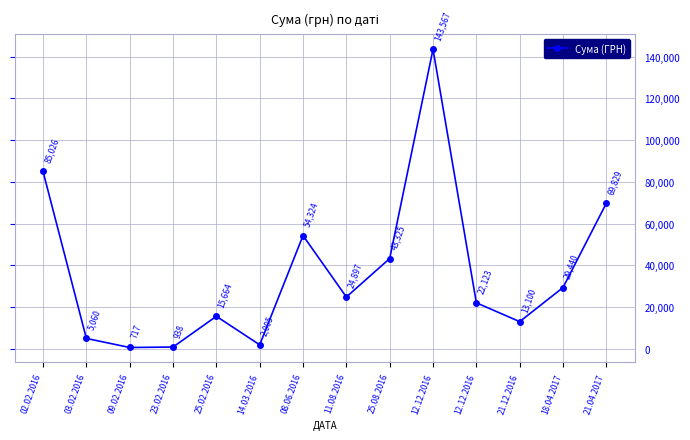

Reading right to left, extract all data points from this chart.

69829.0	29440.0	13100.0	22122.9	143567.0	43325.5	24897.0	54324.4	2005.1	15664.3	937.8	717.0	5060.1	85026.0